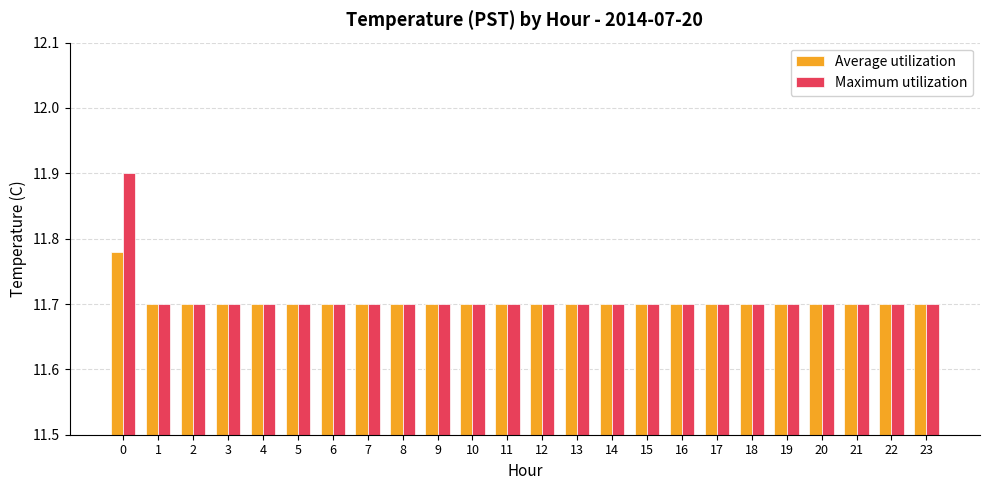

List the series in order of their peak value, lowest first.

Average utilization, Maximum utilization